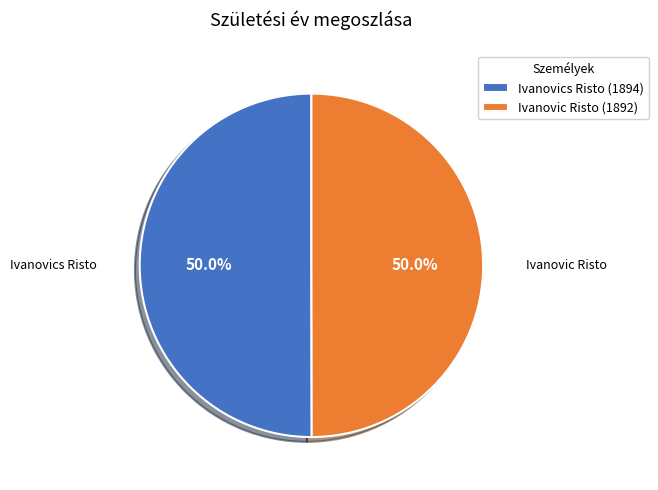

Combined, what portion of the pie is Ivanovics Risto (1894) and Ivanovic Risto (1892)?

100.0%